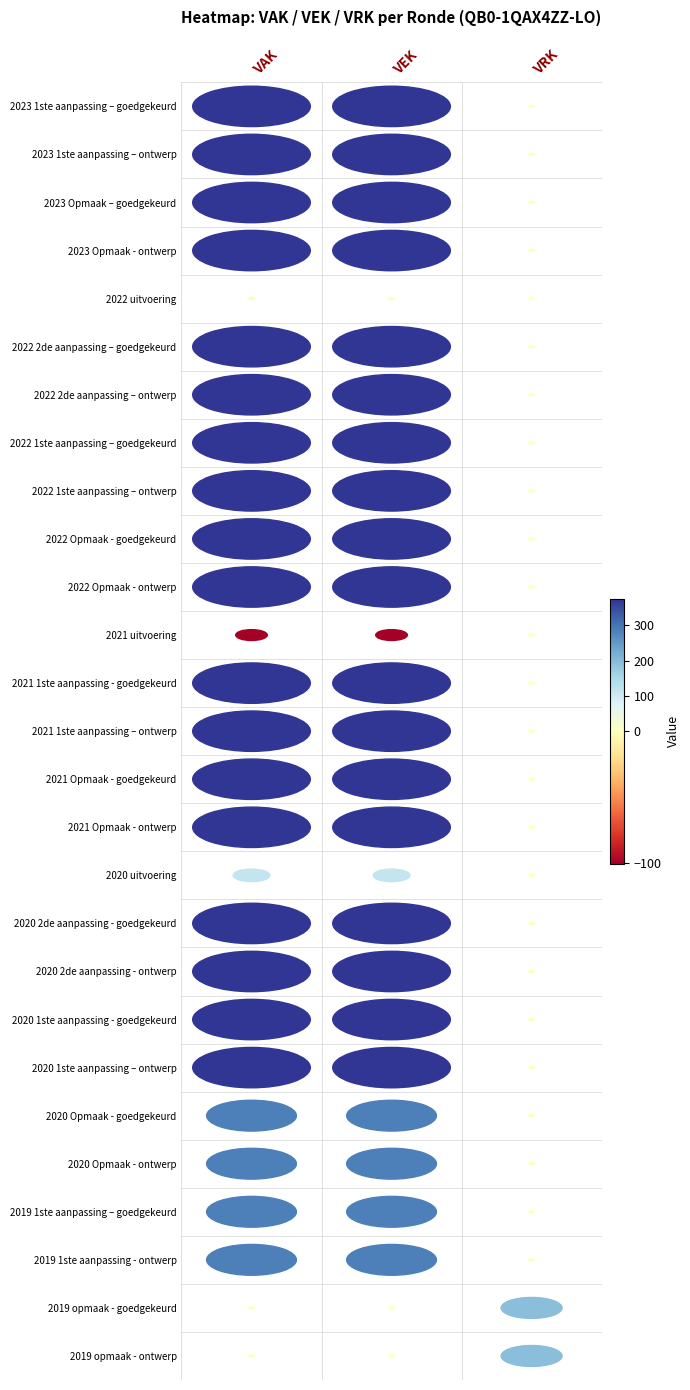

Which category has the lowest value across all series?

VAK